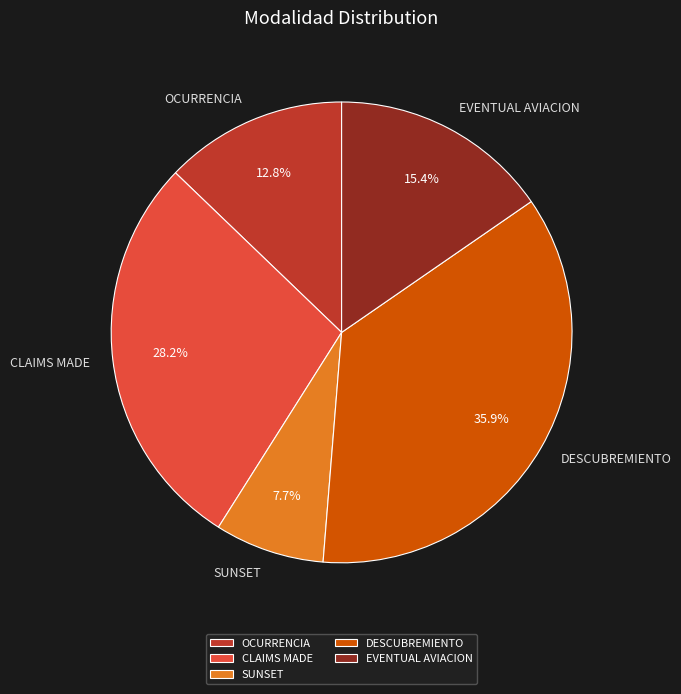

Rank the categories by value from lowest to highest.

SUNSET, OCURRENCIA, EVENTUAL AVIACION, CLAIMS MADE, DESCUBREMIENTO